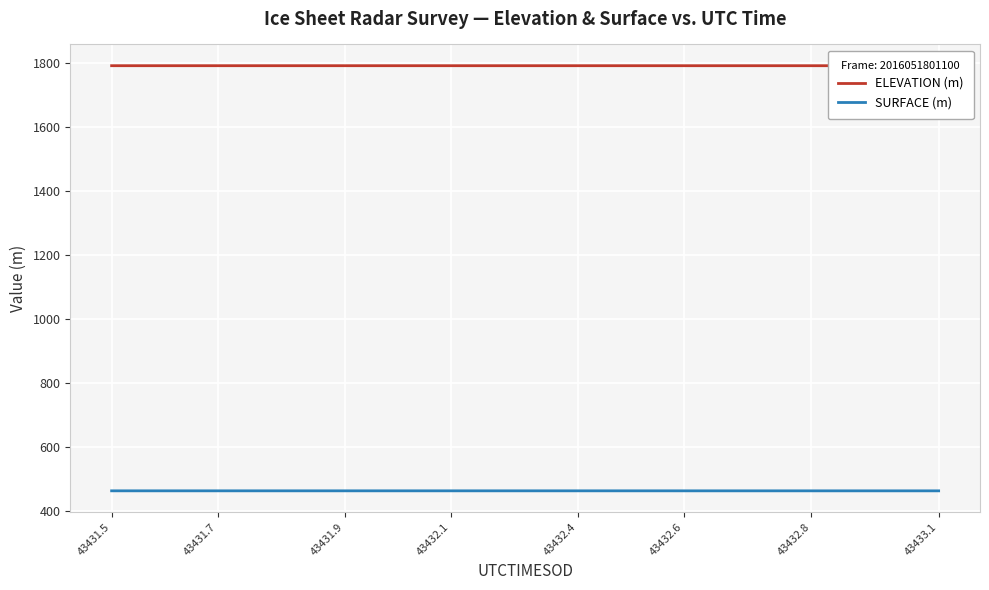

What is the highest value of the SURFACE (m) series?

462.8